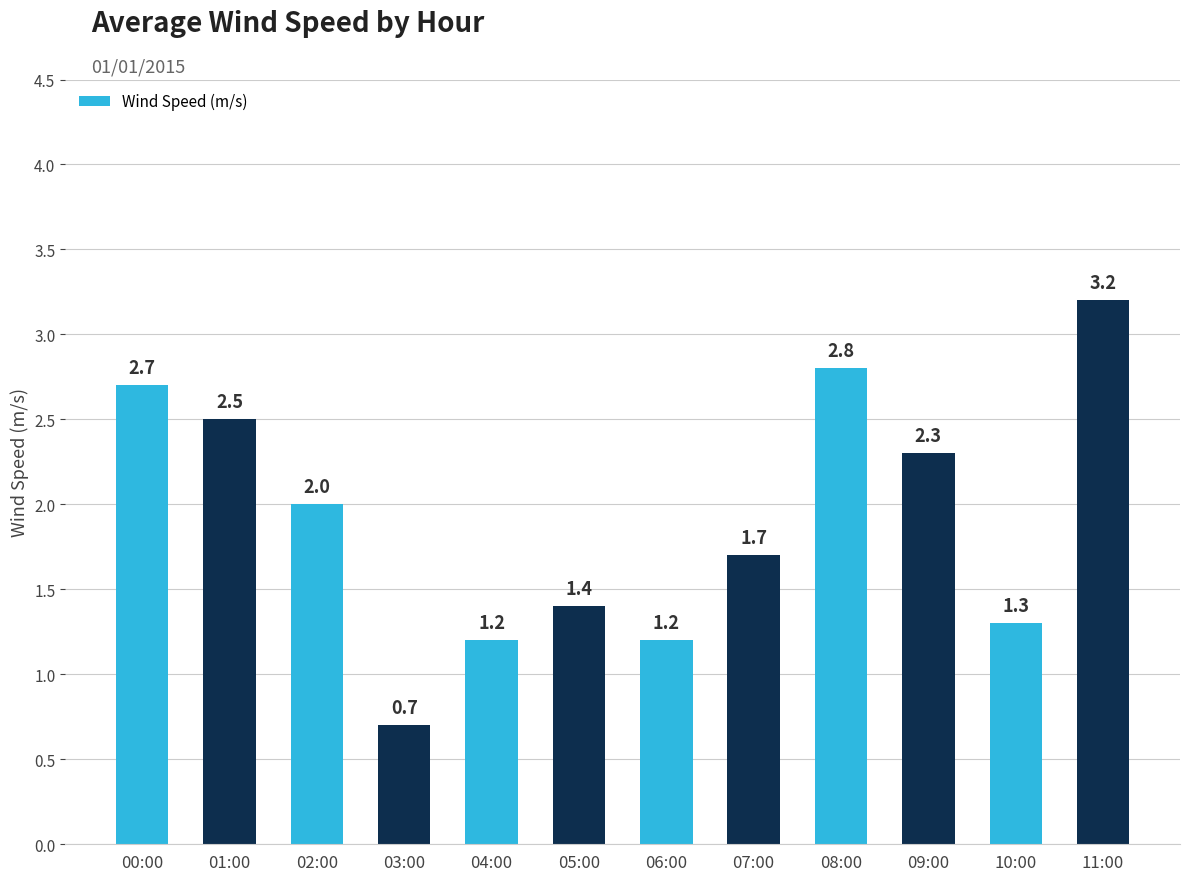

What position from the right is 01:00?

11